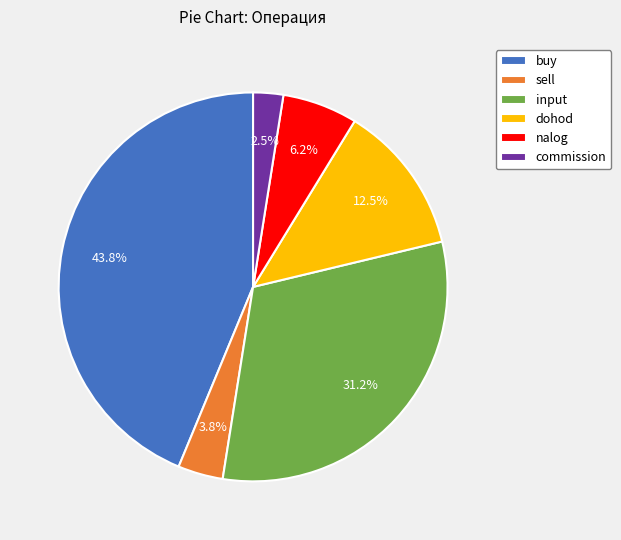

The input slice represents 31% of the pie. True or false?

True